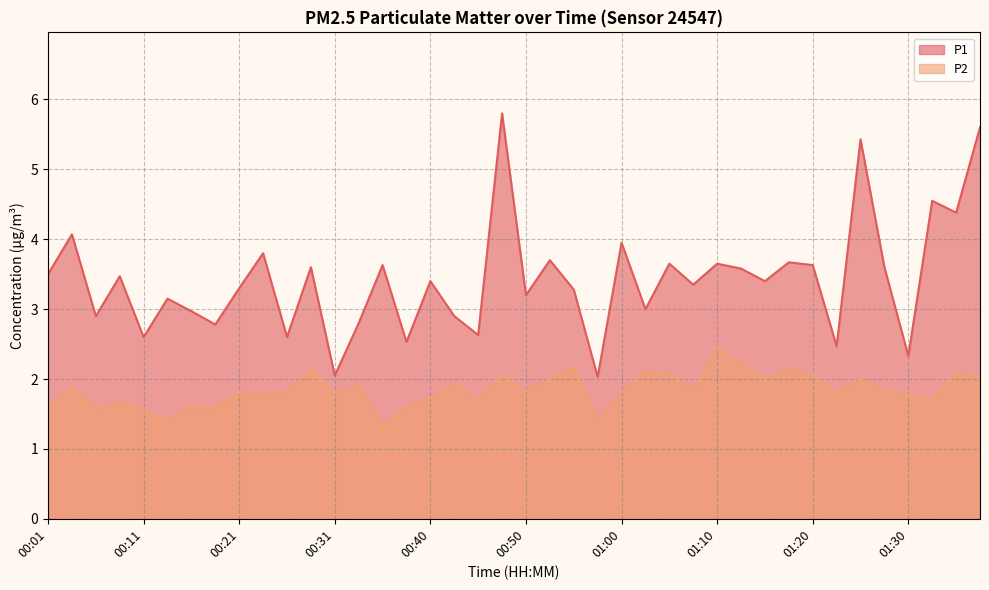

What is the total value across all series at 00:43?

4.8